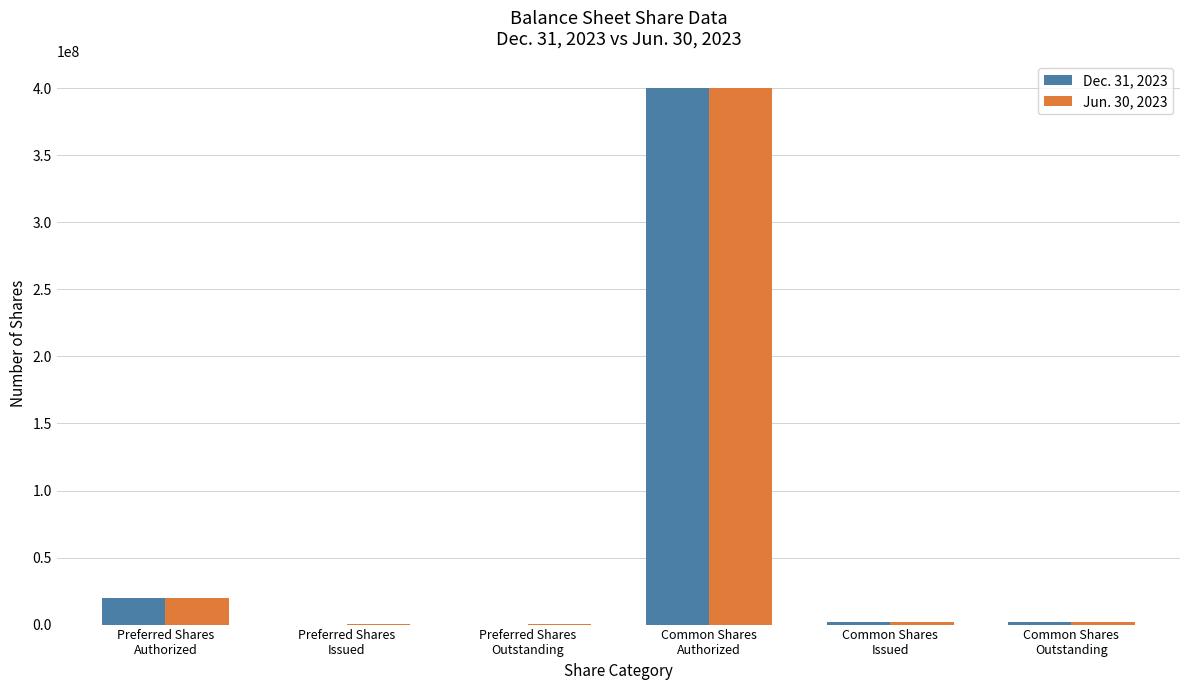

What is the greatest value displayed?

400000000